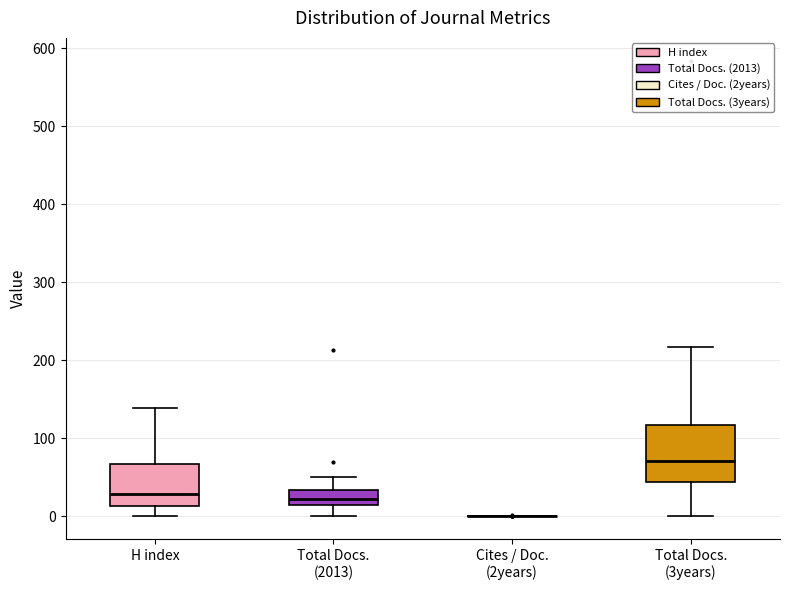

Where does the lower whisker of the box for H index end on the y-axis? The values are not printed on the chart, so give them approximately, as read against the axis.

0